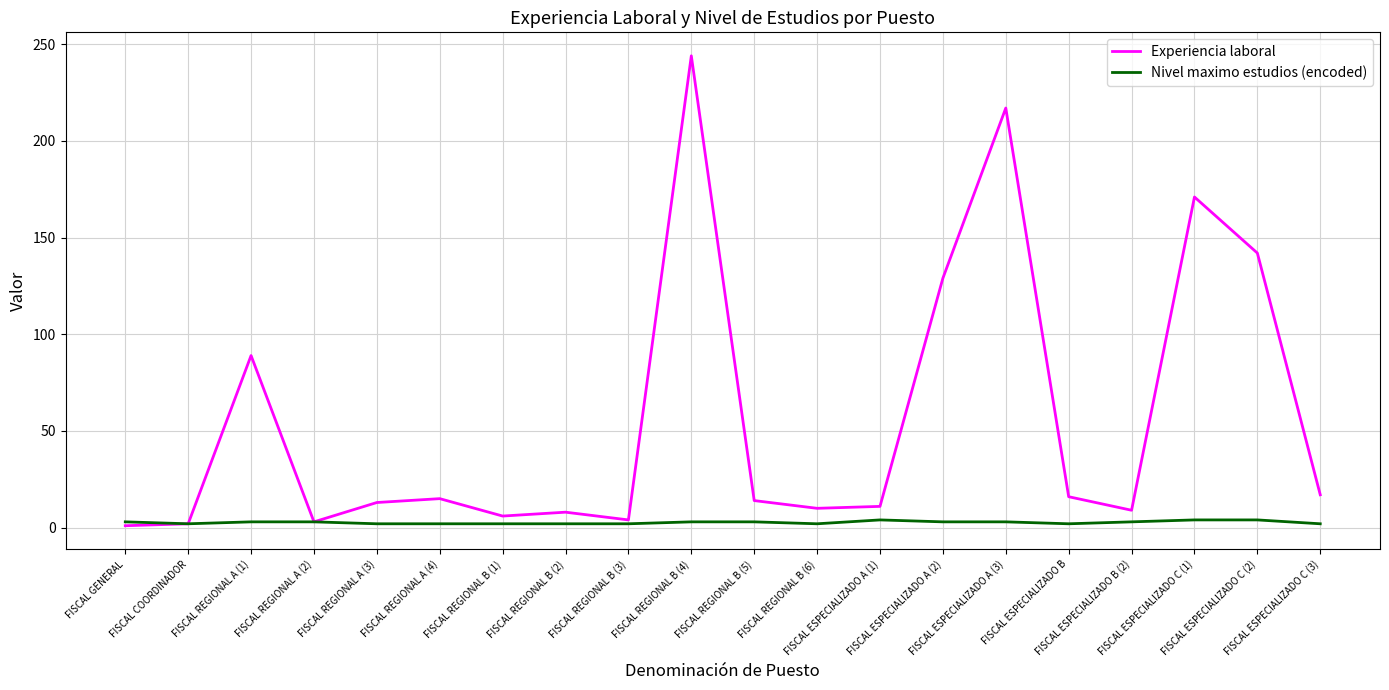

What is the maximum value shown in the chart?

244